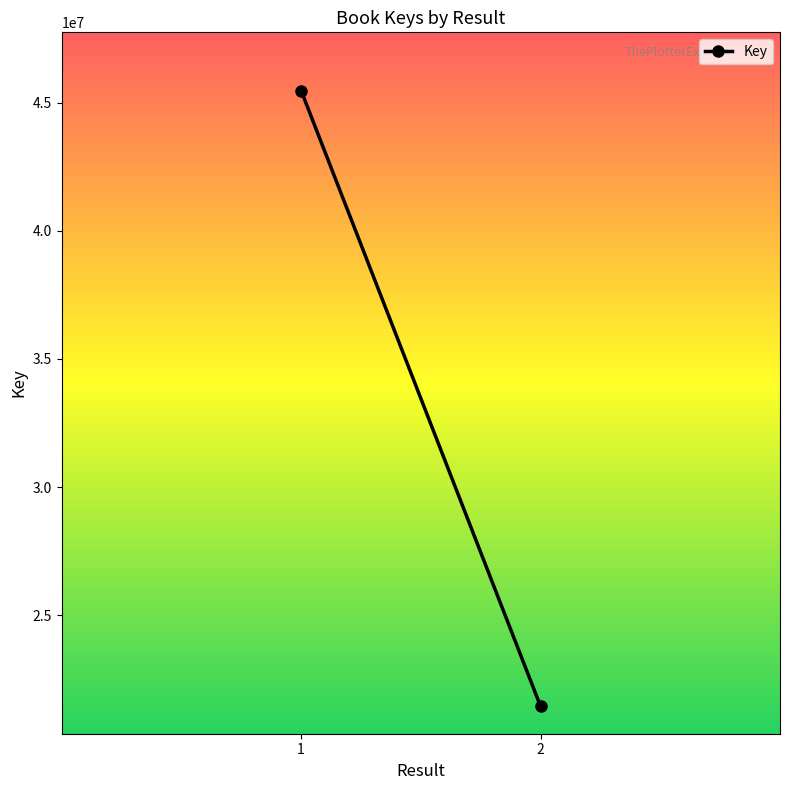

What is the smallest value displayed?

21436234